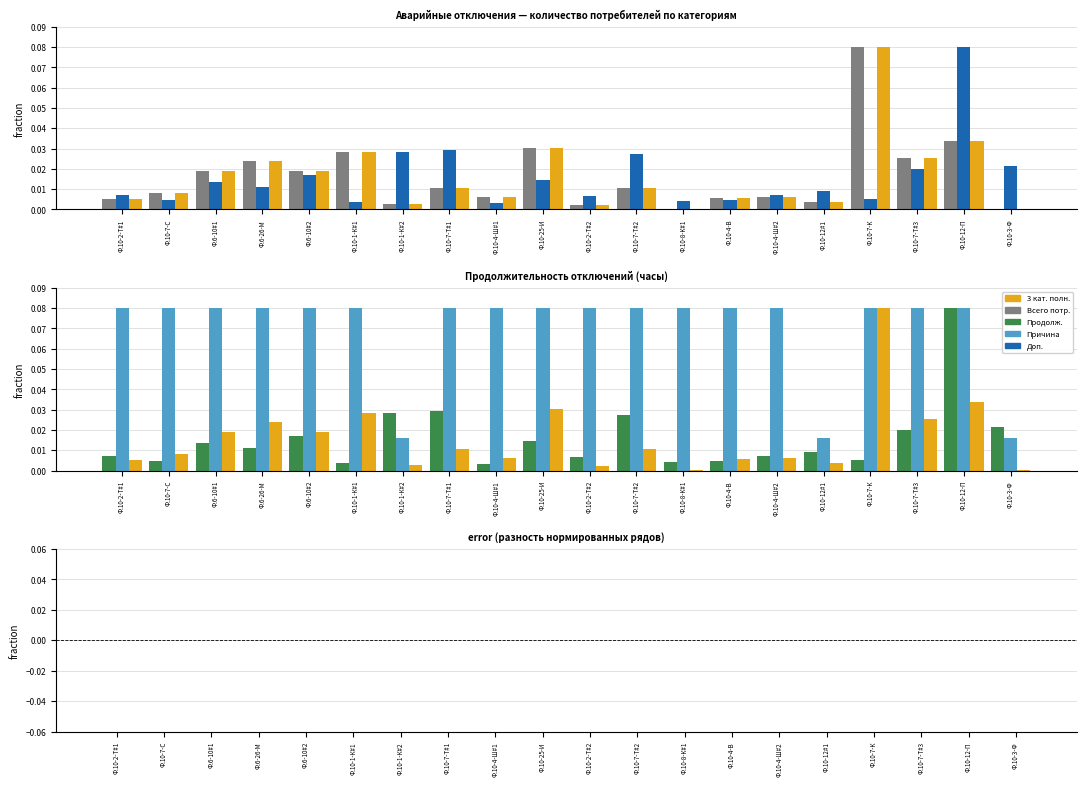

What is the difference between the maximum and second lowest values in the Причина (код) series?

0.1